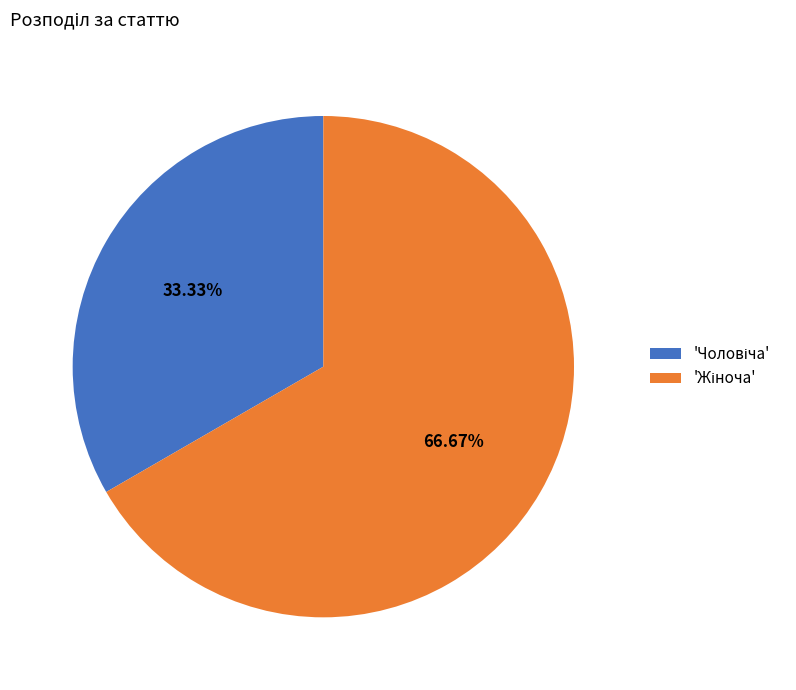

Does any single category account for the majority?

Yes